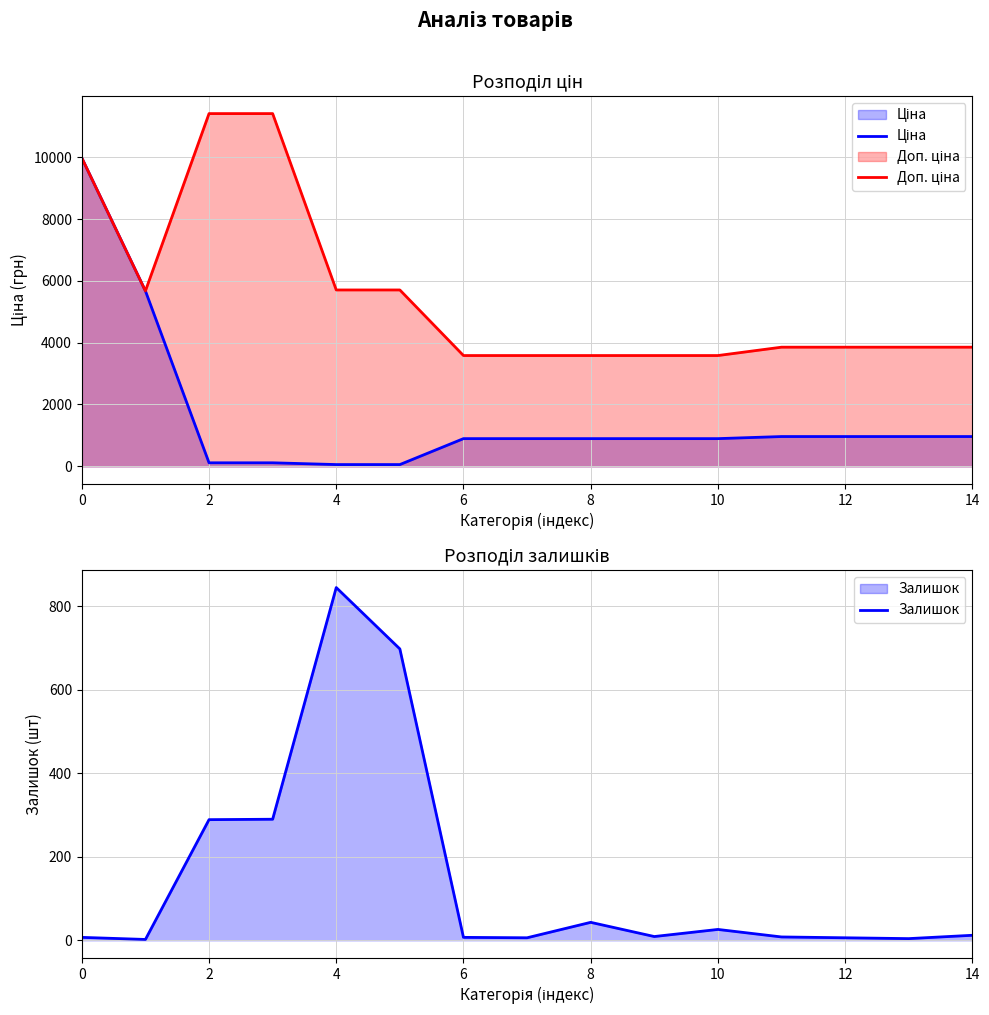

List the series in order of their peak value, lowest first.

Залишок, Ціна, Доп. ціна